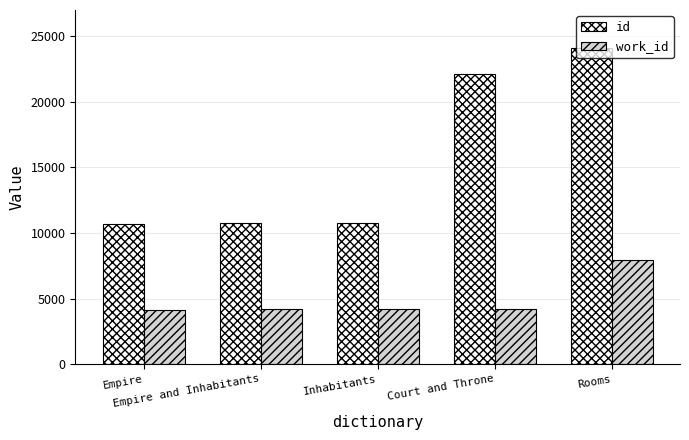

What is the highest value of the work_id series?

7957